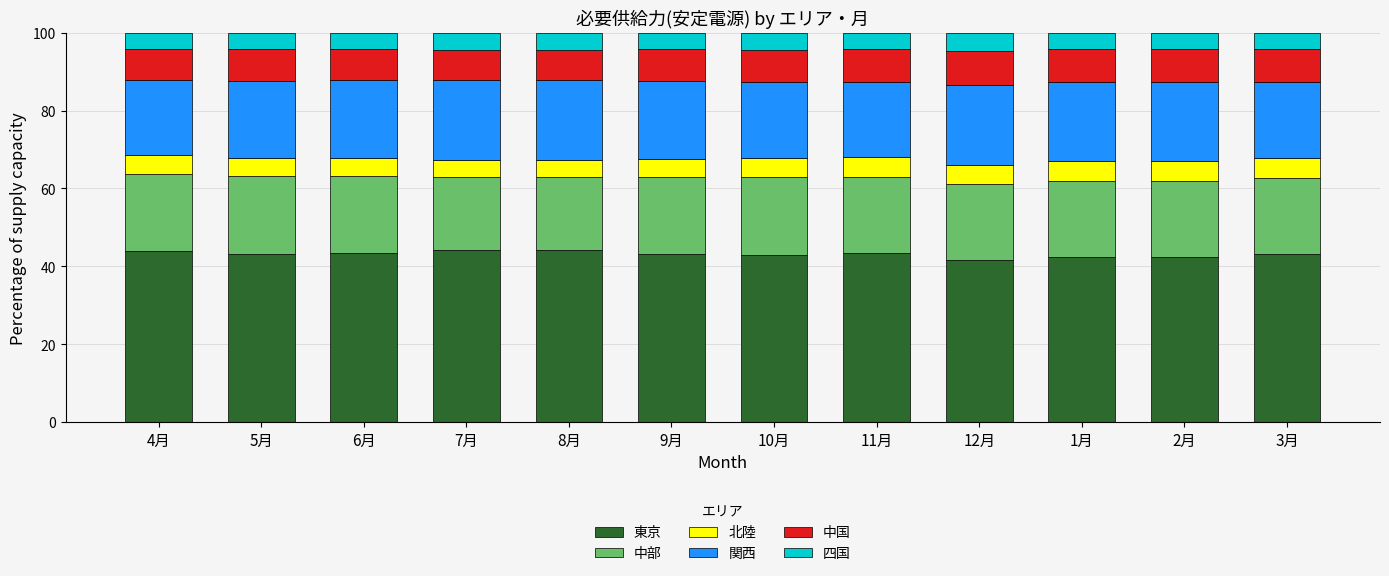

The 東京 series shows 15.1 at 11月. True or false?

False